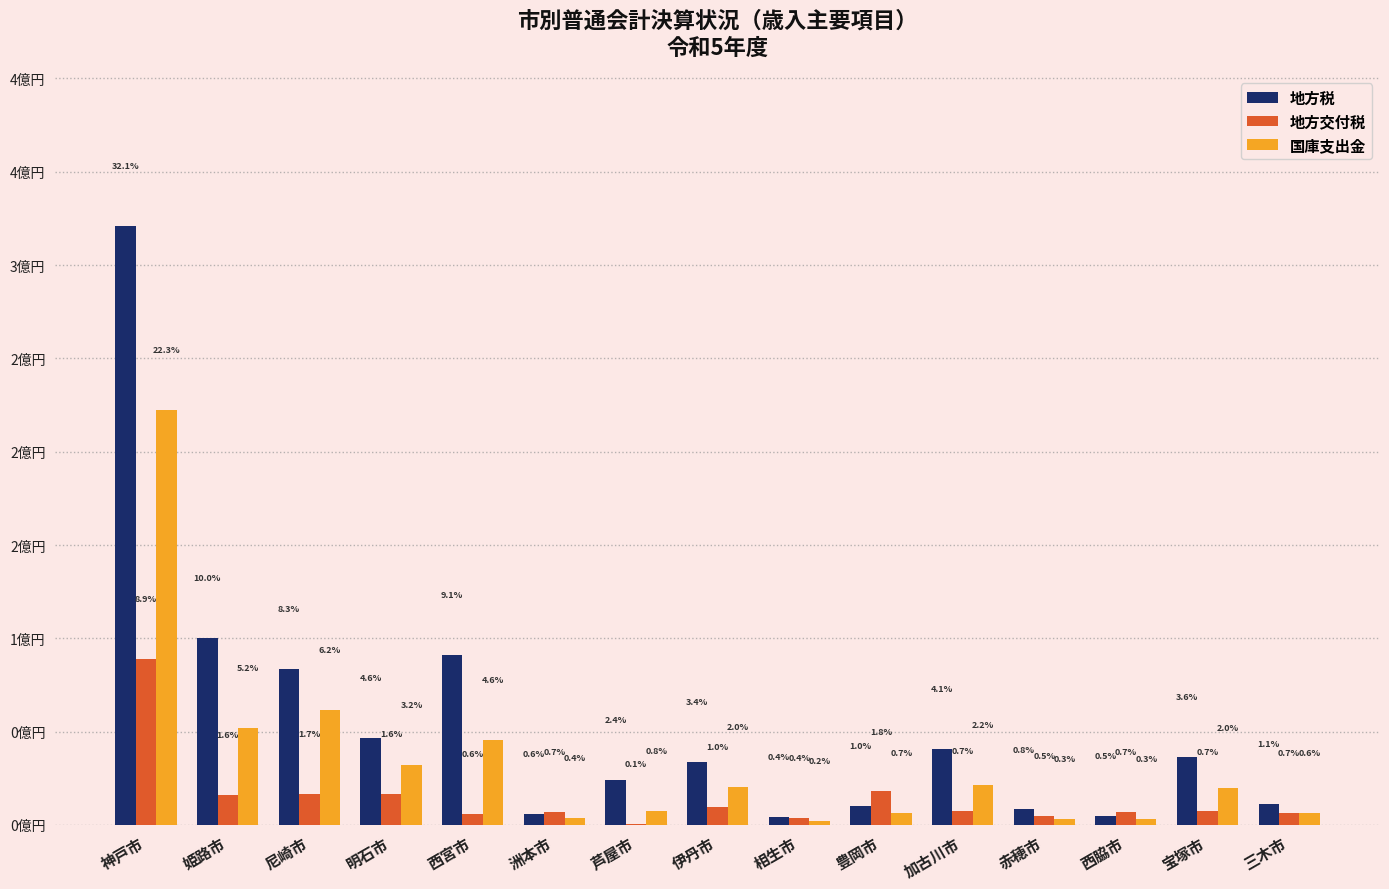

Is the value of 国庫支出金 at 尼崎市 greater than the value of 地方税 at 西宮市?

No